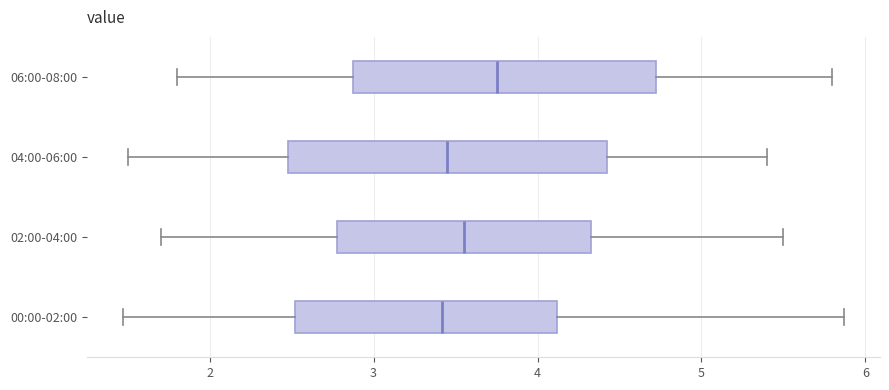

Reading bottom to top, transcribe this box plot: for each box, give where its median line is, the range the box spans, and where its two whiskers end, as read against the x-axis. The values are not printed on the chart, so give them approximately, as read against the axis.

00:00-02:00: median 3.4, box 2.5 to 4.1, whiskers 1.5 to 5.9
02:00-04:00: median 3.6, box 2.8 to 4.3, whiskers 1.7 to 5.5
04:00-06:00: median 3.5, box 2.5 to 4.4, whiskers 1.5 to 5.4
06:00-08:00: median 3.8, box 2.9 to 4.7, whiskers 1.8 to 5.8